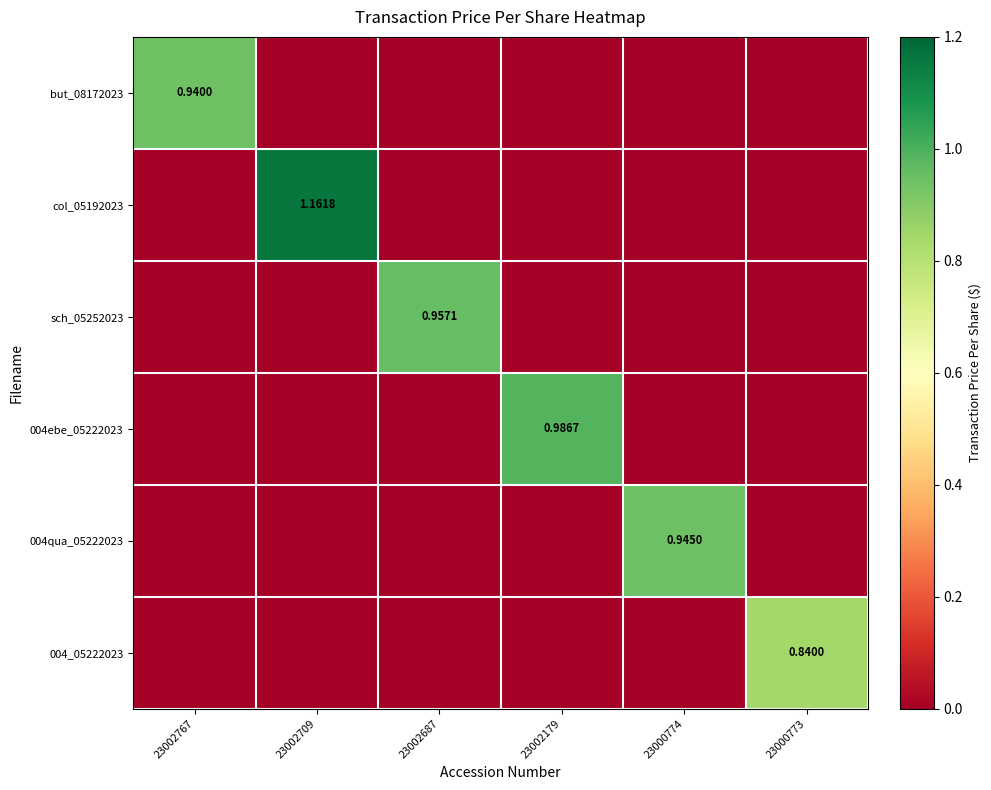

Is the value of but_08172023 at 23000773 greater than the value of 004_05222023 at 23002179?

No